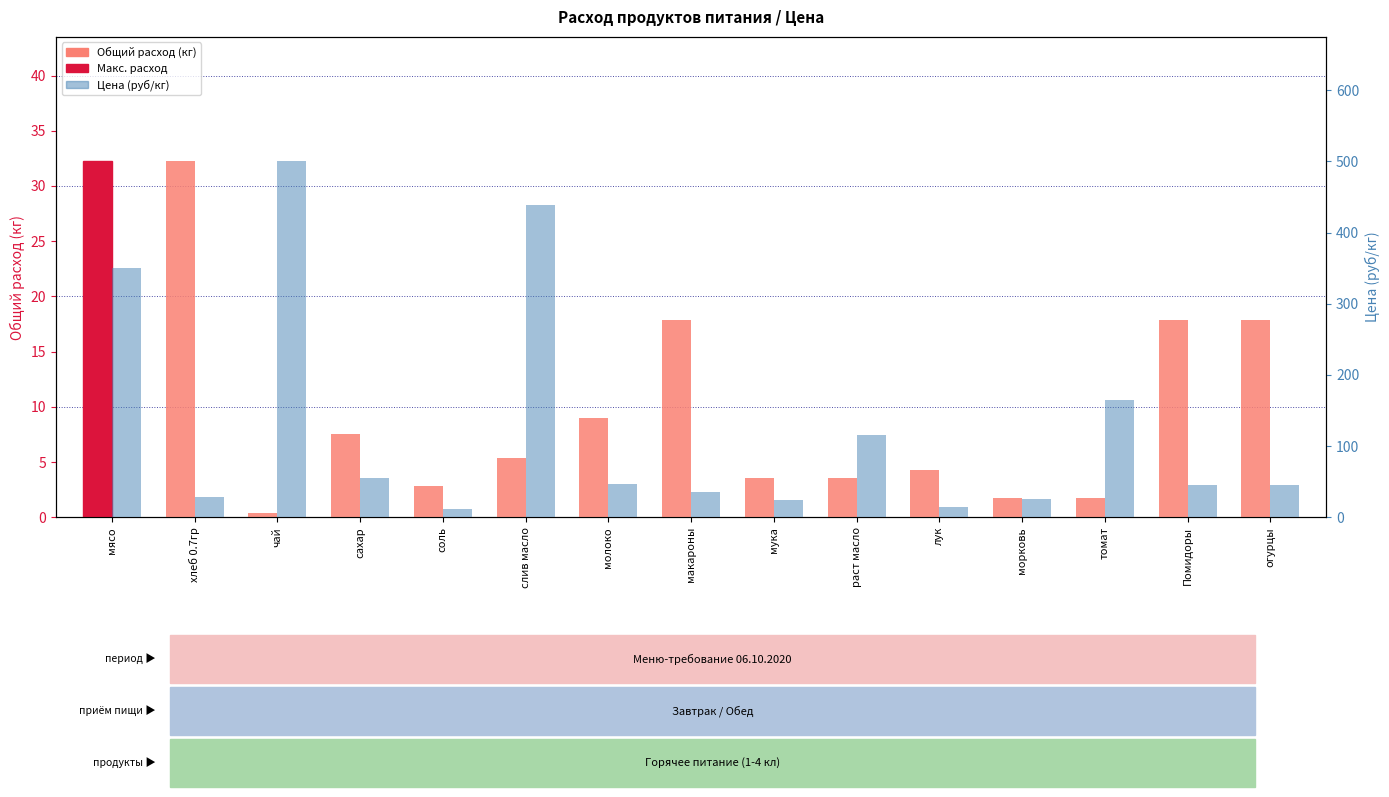

The Общий расход (кг) series shows 12.6 at хлеб 0.7гр. True or false?

False